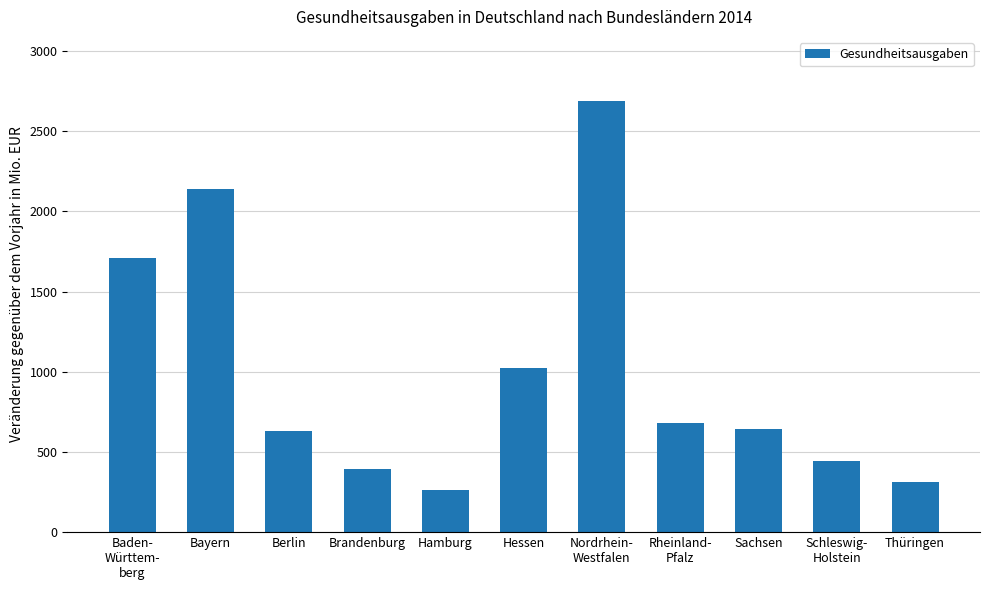

What is the change in value from Hamburg to Hessen?

+766